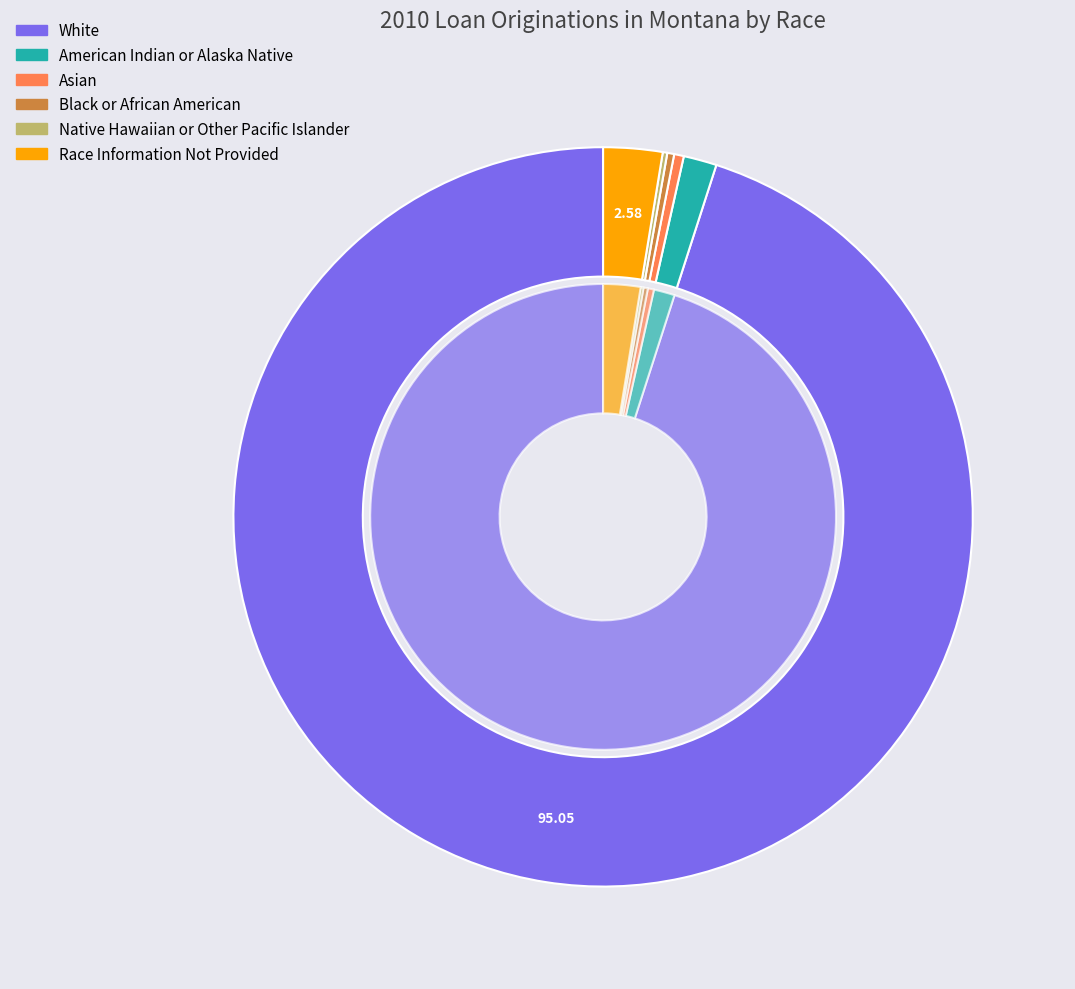

What is the largest slice in the pie chart?

White